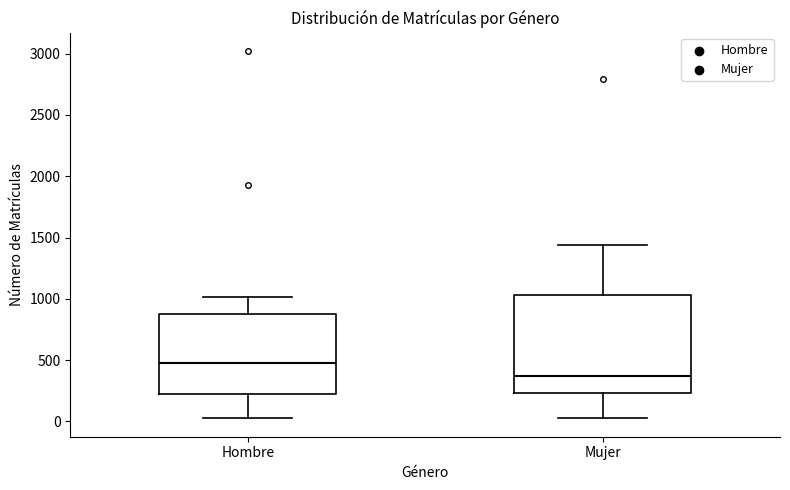

Which box is the tallest, from its lower edge to its upper edge?

Mujer